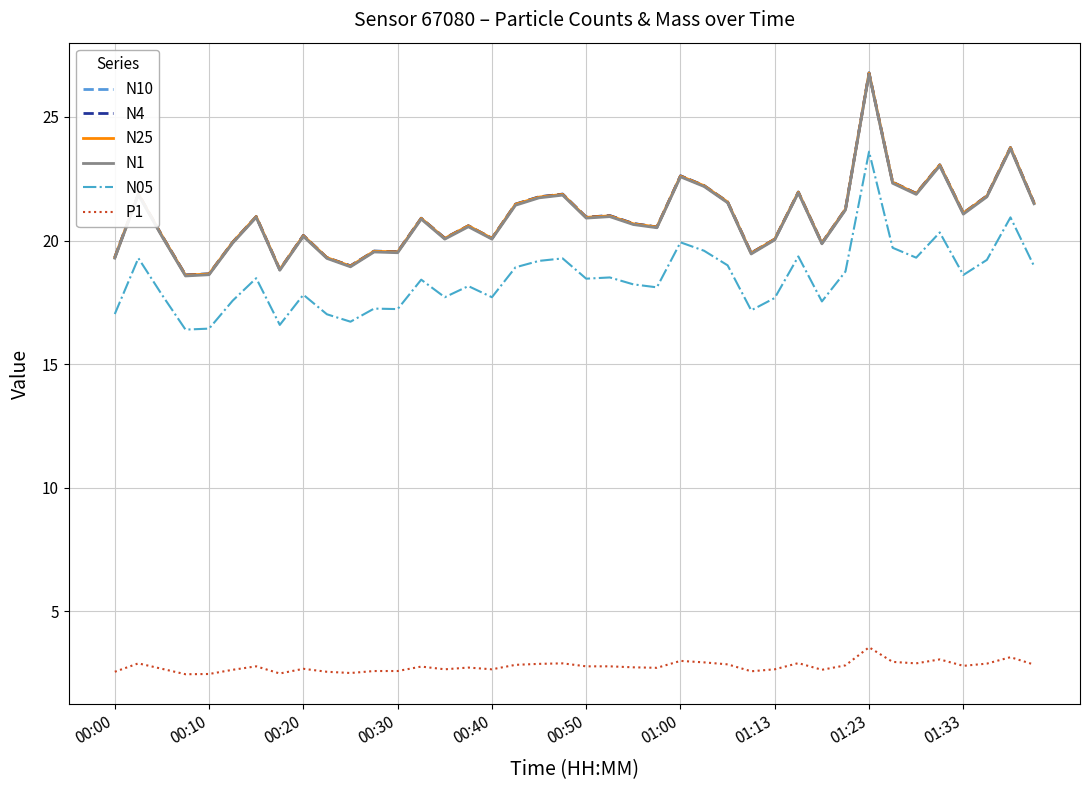

What is the greatest value displayed?

26.8